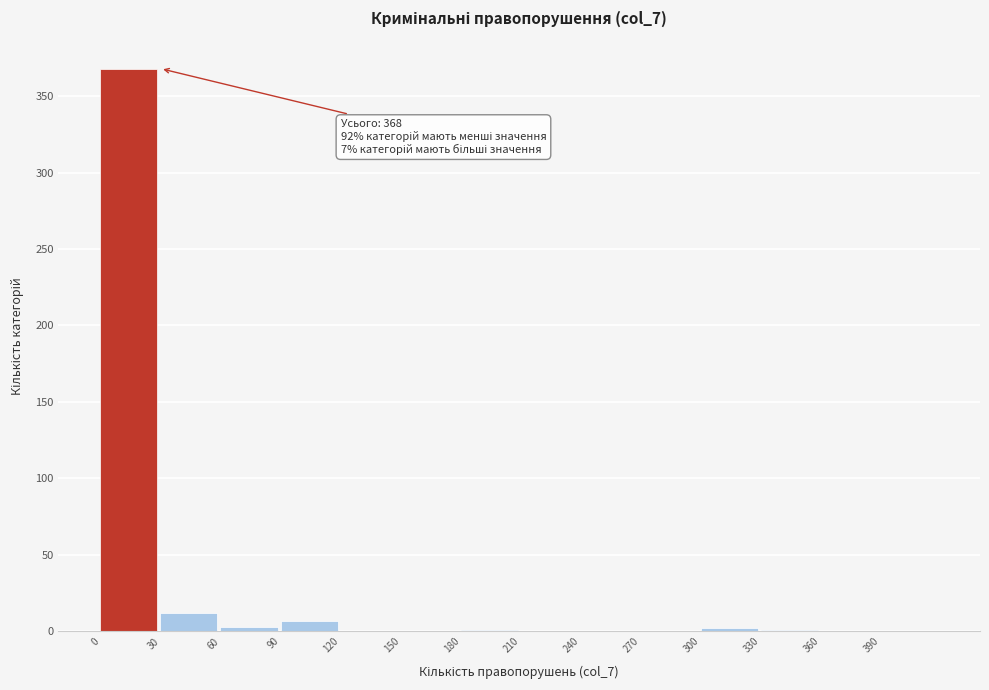

Over which range of the x-axis is the bar tallest?

0 to 30